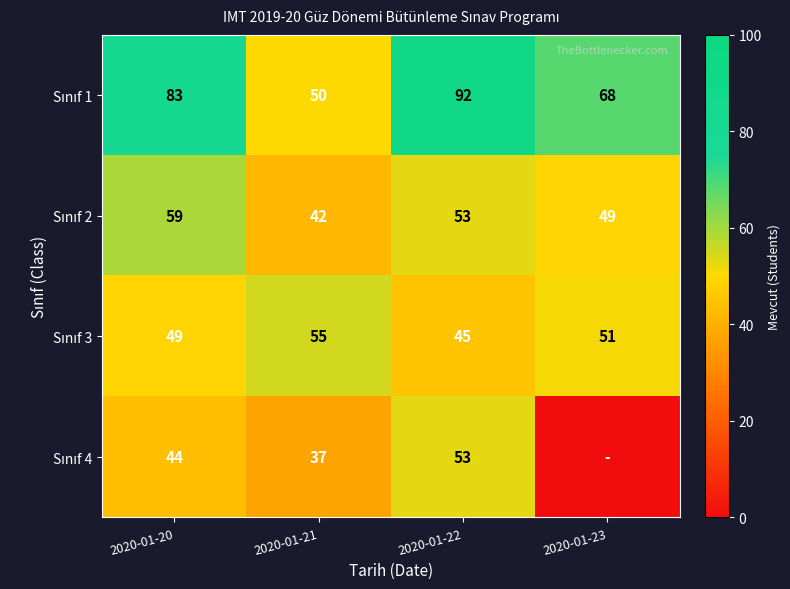

What is the difference between the highest and lowest values at 2020-01-21?

18